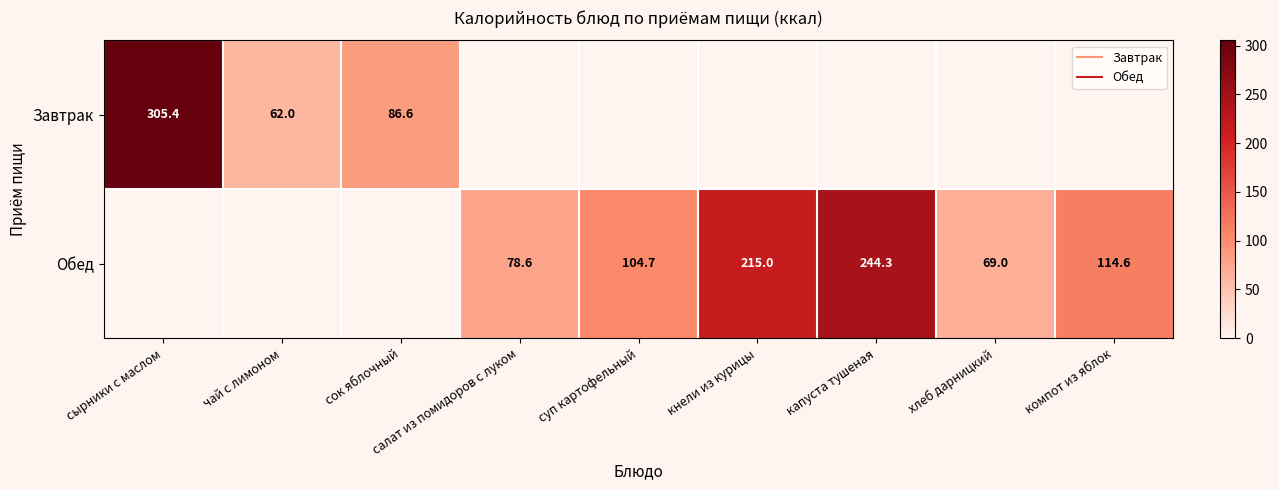

At компот из яблок, list the series in order from smallest to largest.

Завтрак, Обед